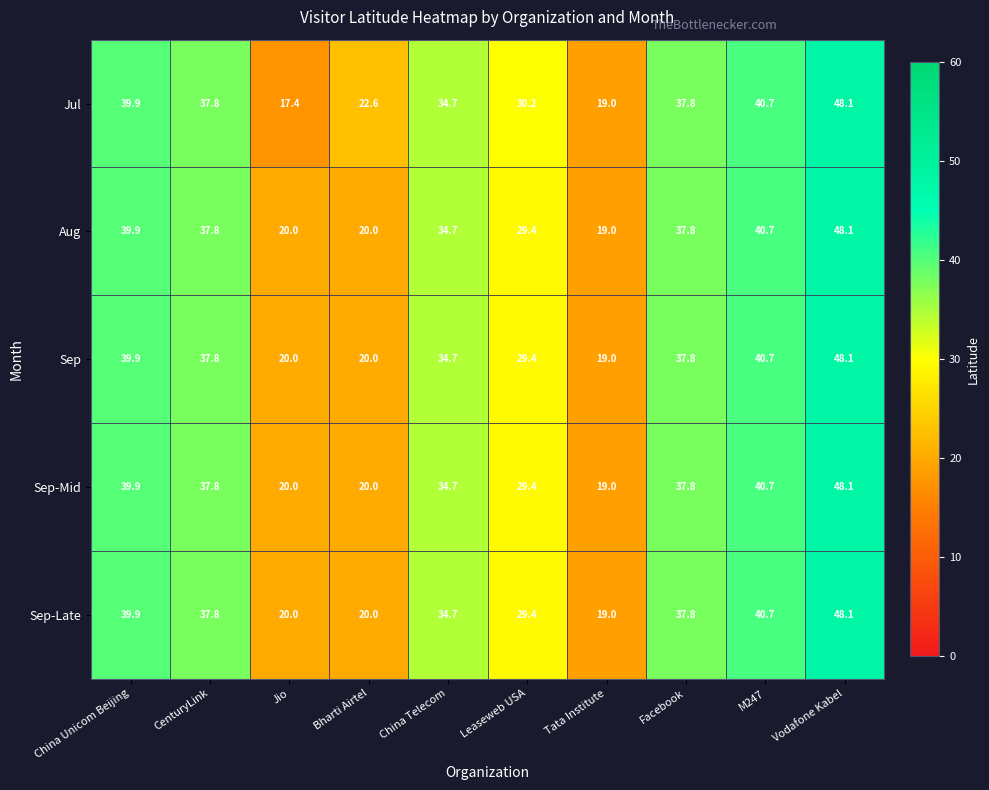

What is the highest value of the Sep series?

48.1